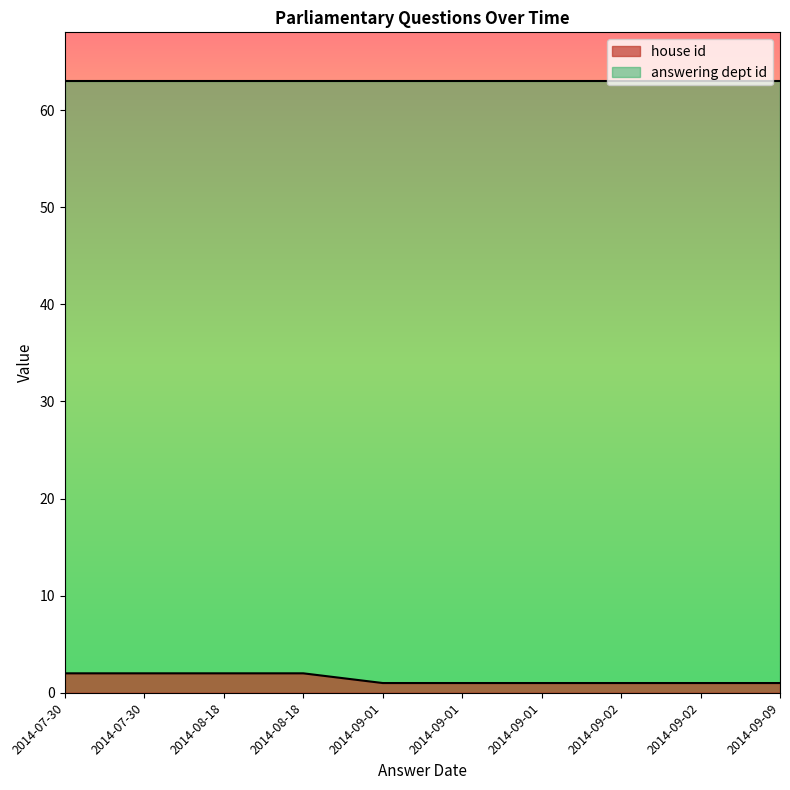

List the series in order of their overall mean, lowest first.

house id, answering dept id